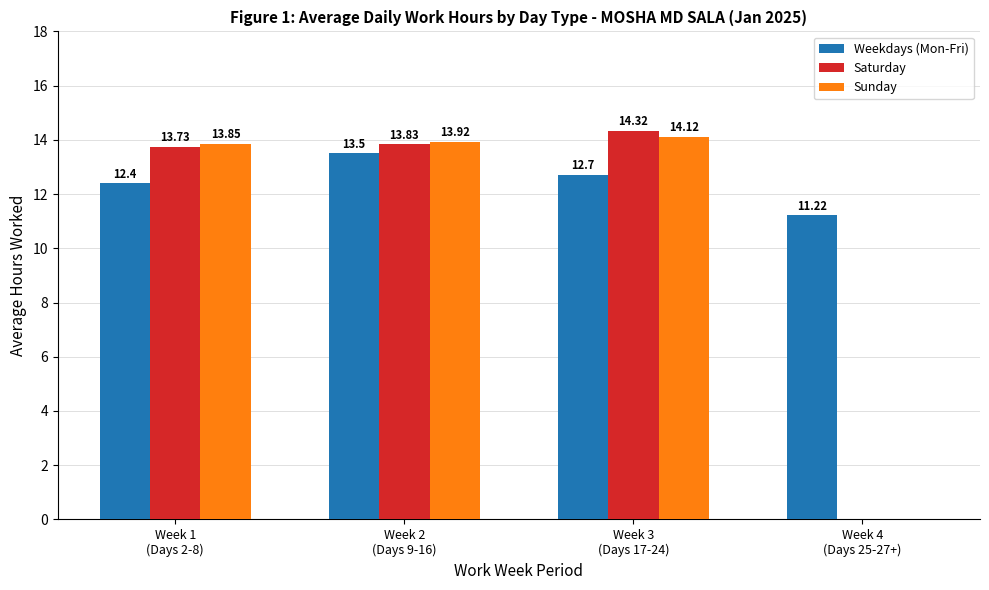

What is the total value across all series at Week 3
(Days 17-24)?

41.1